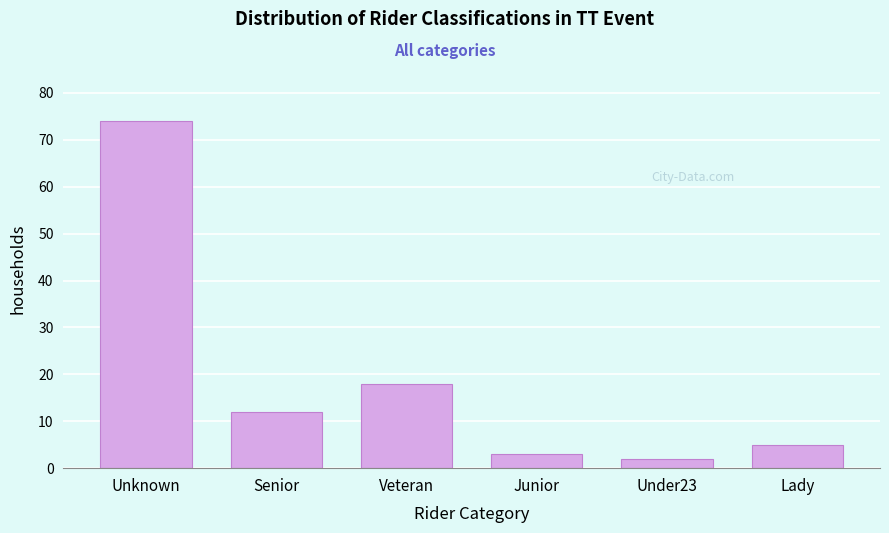

Reading left to right, what are all the values shown in this chart?

74	12	18	3	2	5